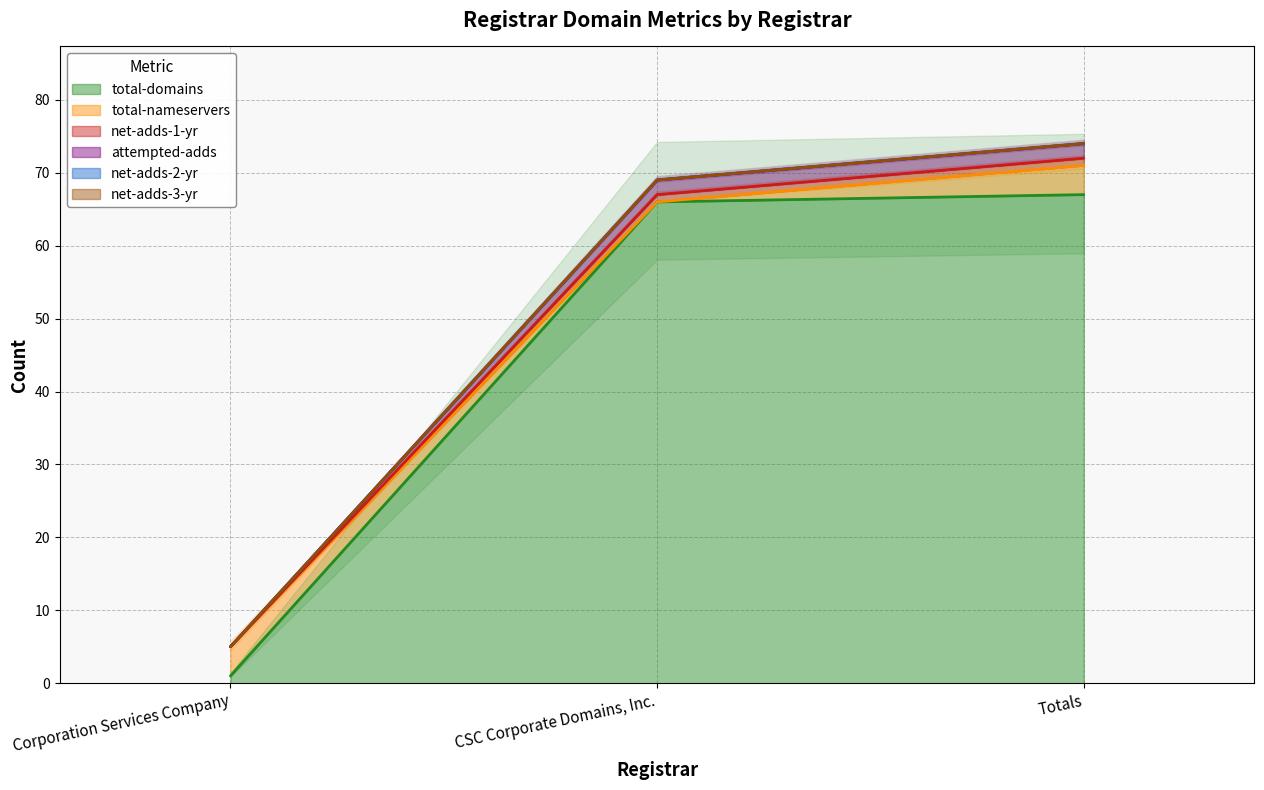

What is the difference between the highest and lowest values at Totals?

7